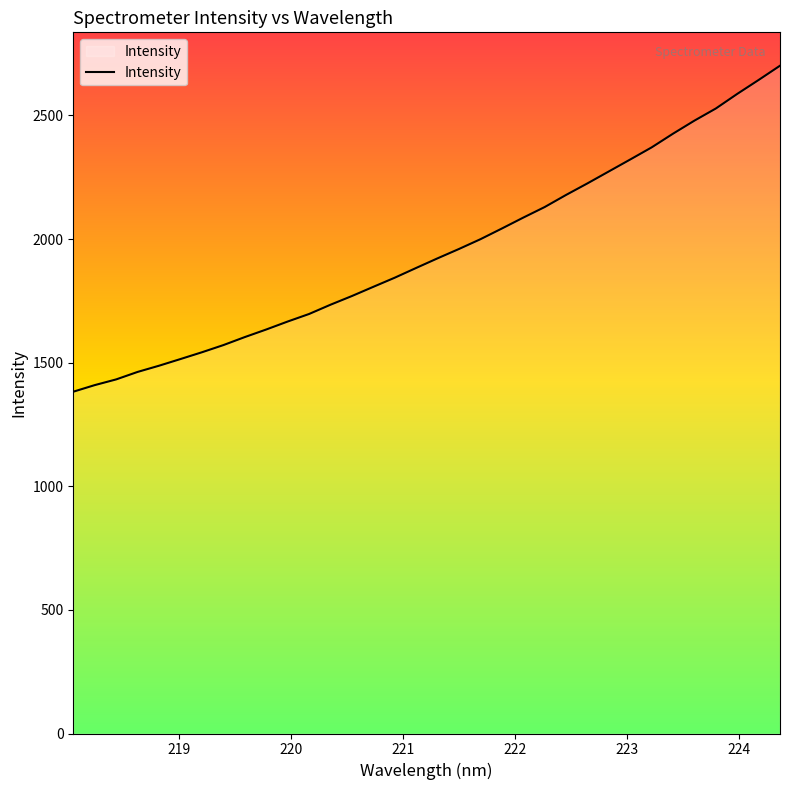

What is the greatest value displayed?

2701.1